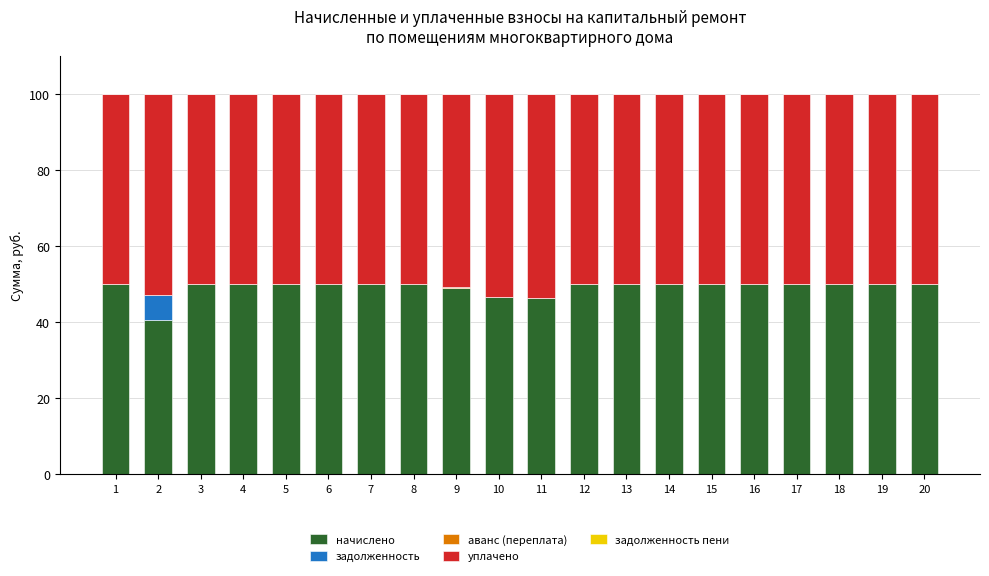

Are the bars grouped side by side (vs. stacked)?

No